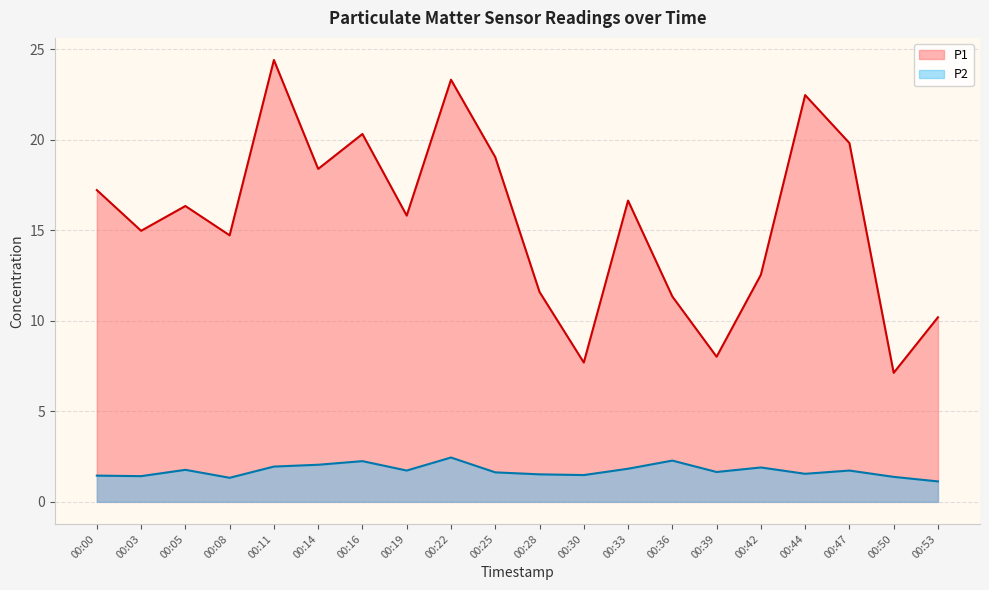

At which label is P1 closest to 15?

00:03